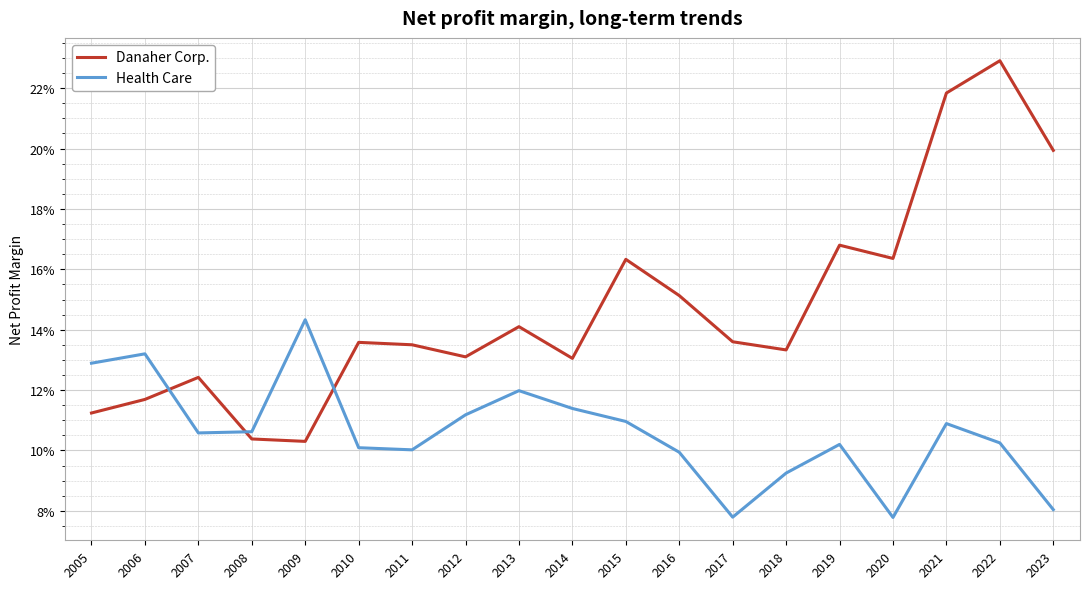

Which series has the largest total across all categories?

Danaher Corp.